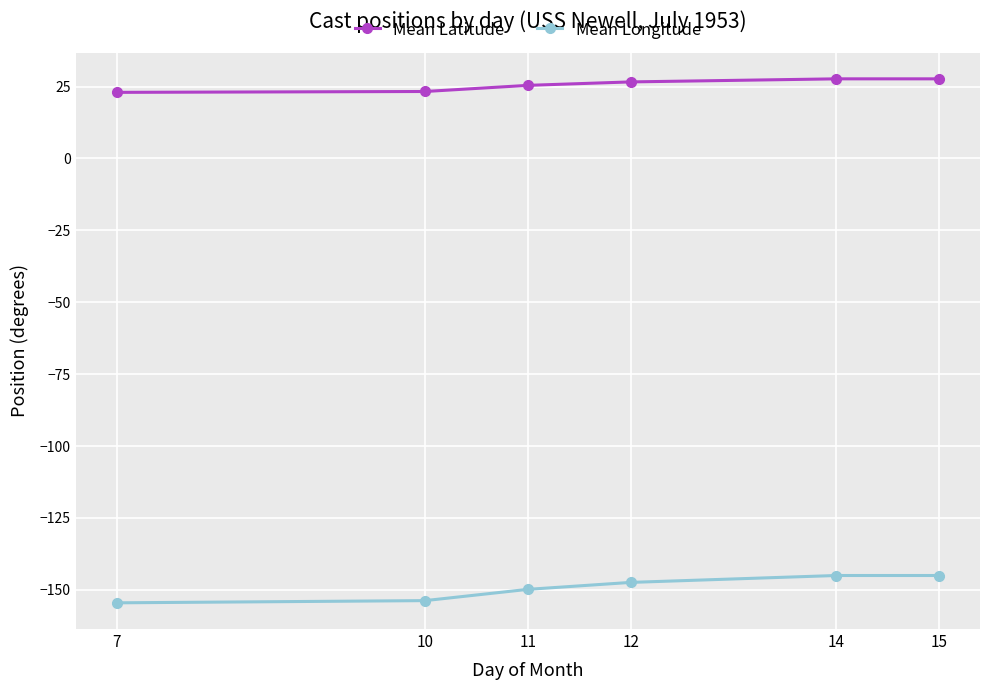

What is the minimum value shown in the chart?

-154.5